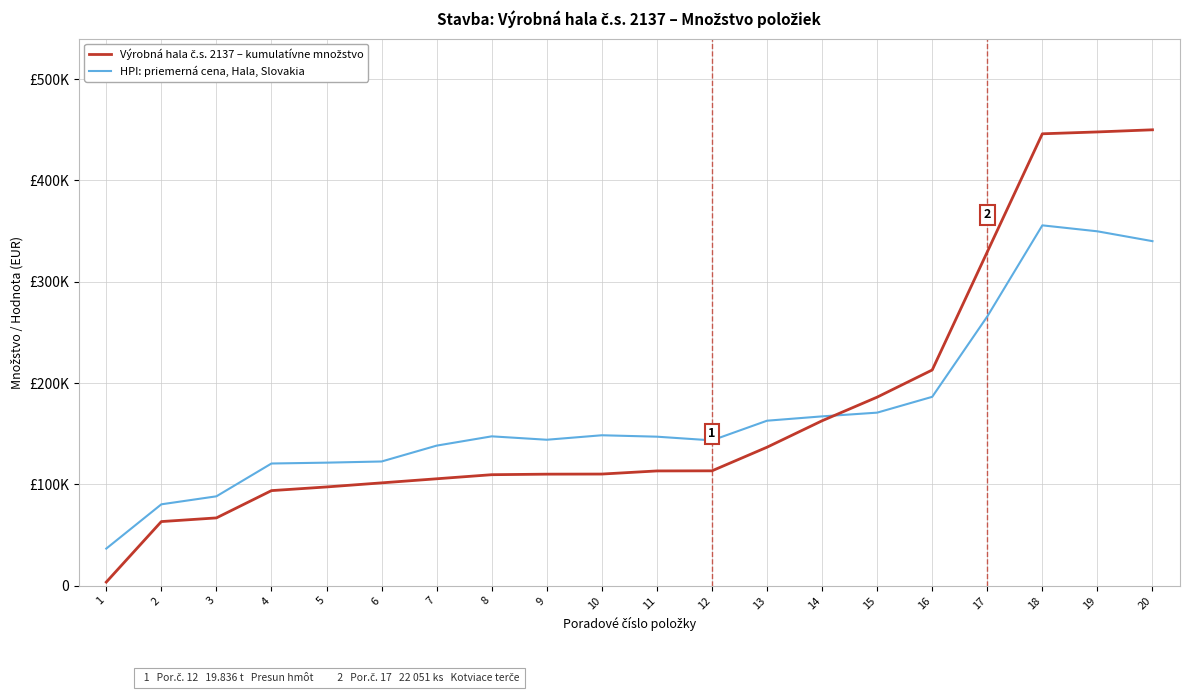

True or false: HPI: priemerná cena, Hala, Slovakia and Výrobná hala č.s. 2137 – kumulatívne množstvo intersect in this chart.

True